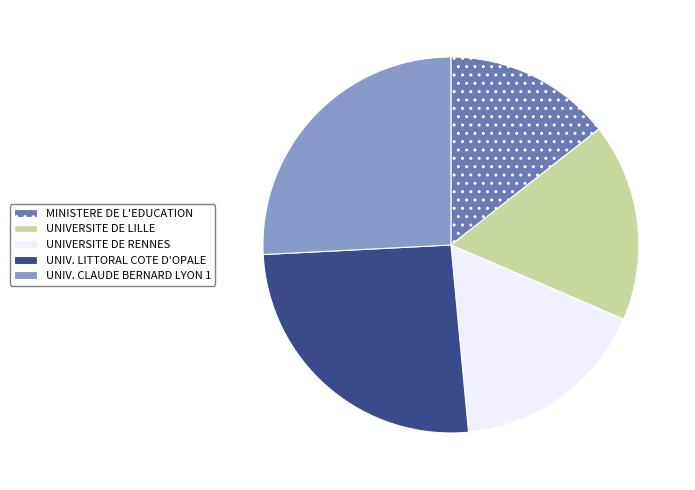

What is the ratio of the value at MINISTERE DE L'EDUCATION to the value at UNIV. CLAUDE BERNARD LYON 1?

0.6